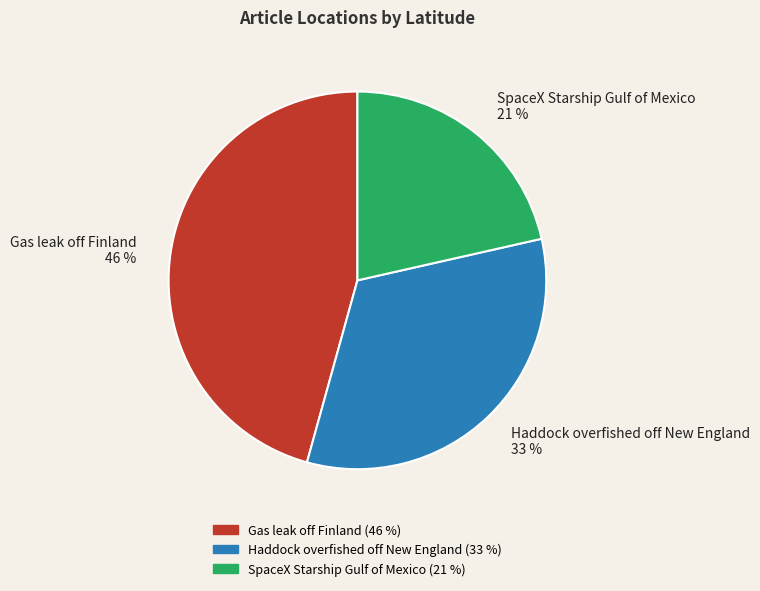

The SpaceX Starship Gulf of Mexico slice represents 21% of the pie. True or false?

True